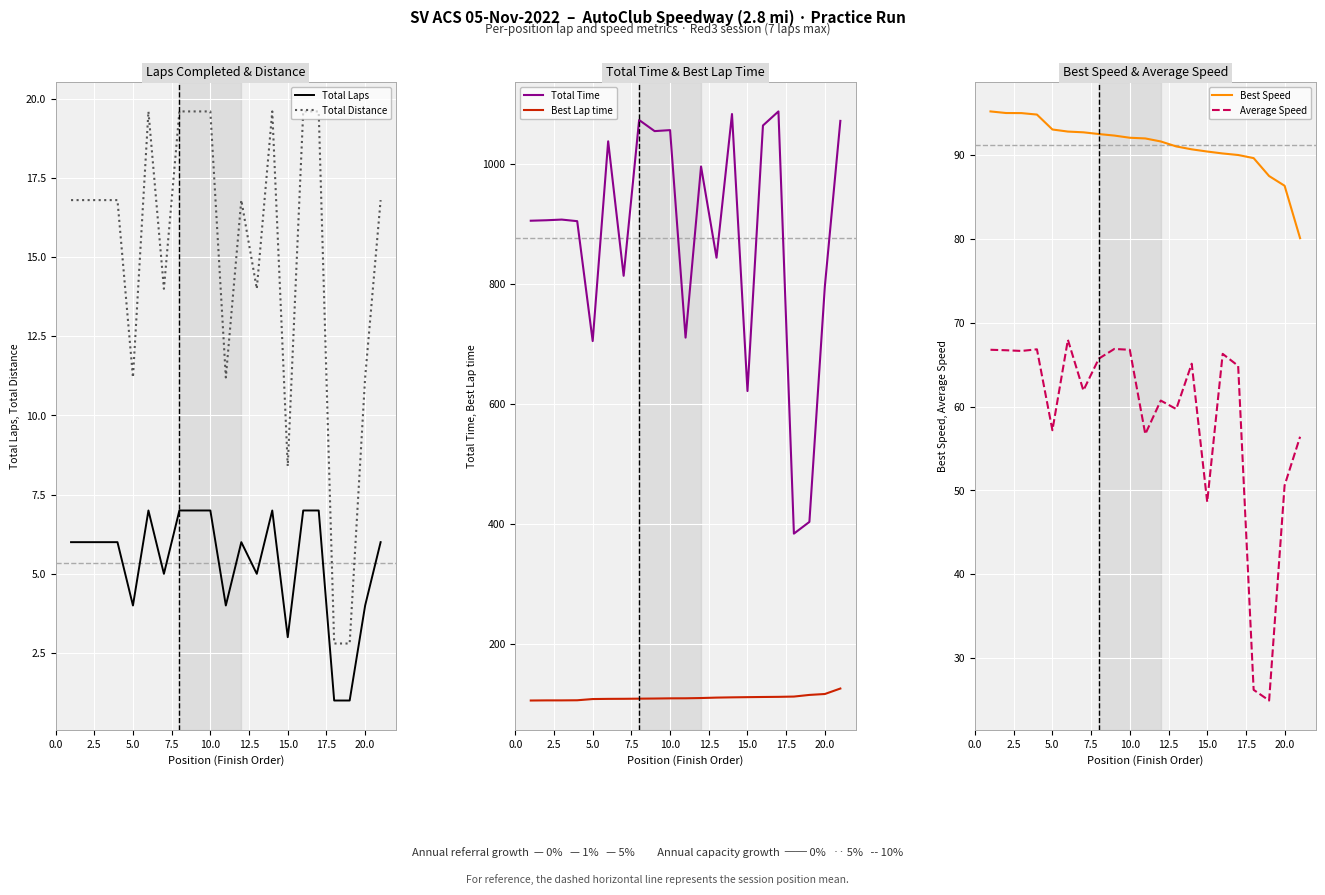

How many interior local peaks does the Total Time series have?

7